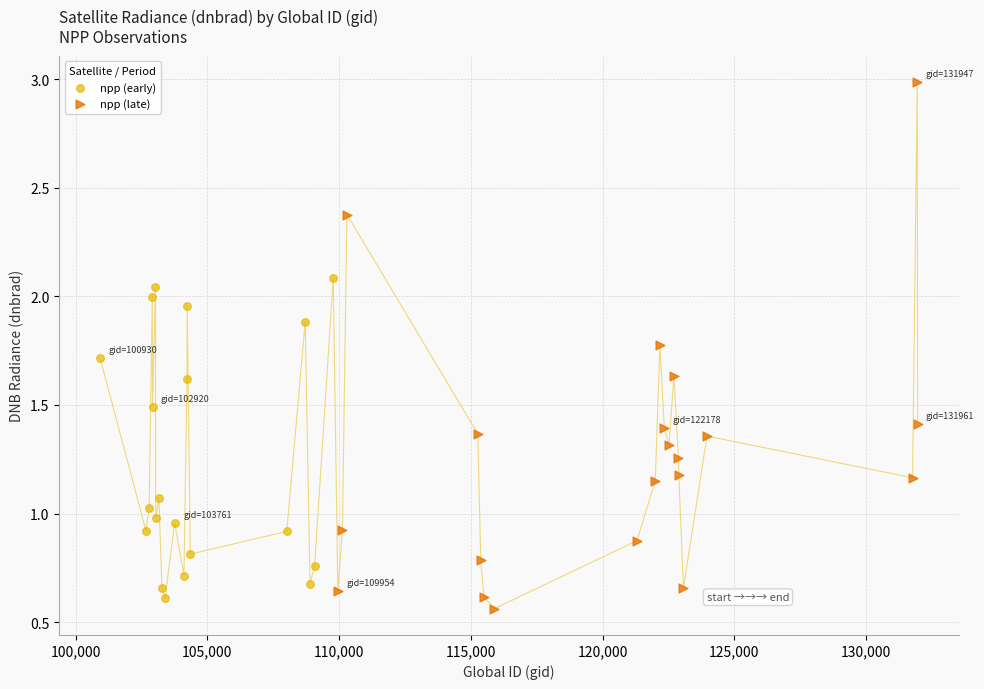

Which series has the widest spread of Y values?

npp (late)